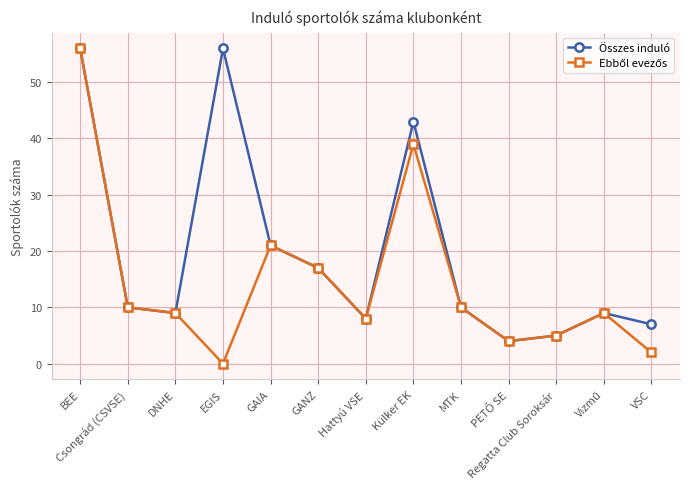

How many interior local peaks does the Összes induló series have?

3